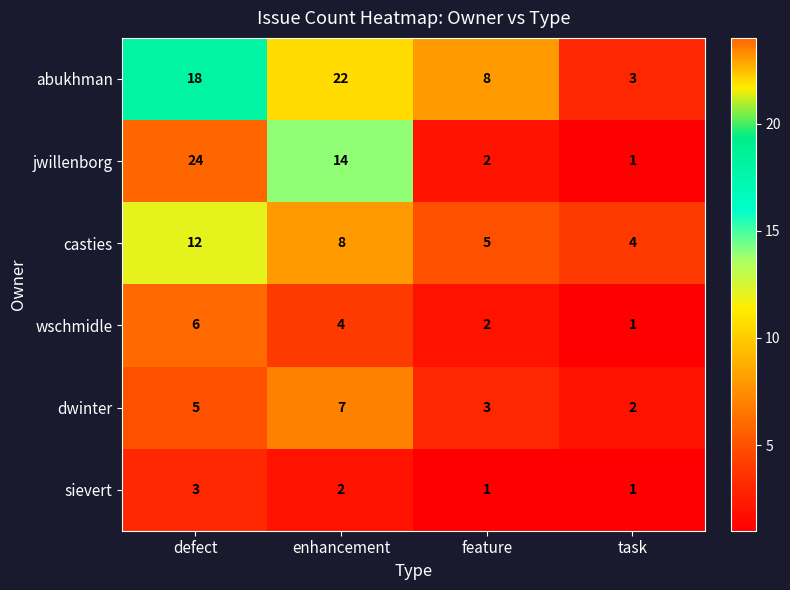

Count the number of data series in this chart.

6